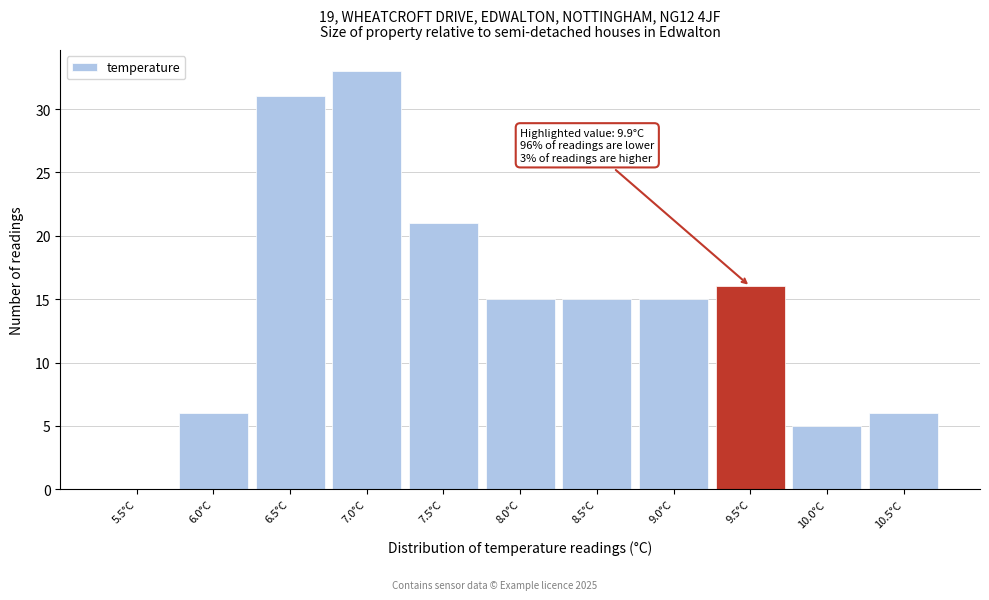

Reading left to right, transcribe all the data shown in this chart.

5.5°C=0	6.0°C=6	6.5°C=31	7.0°C=33	7.5°C=21	8.0°C=15	8.5°C=15	9.0°C=15	9.5°C=16	10.0°C=5	10.5°C=6